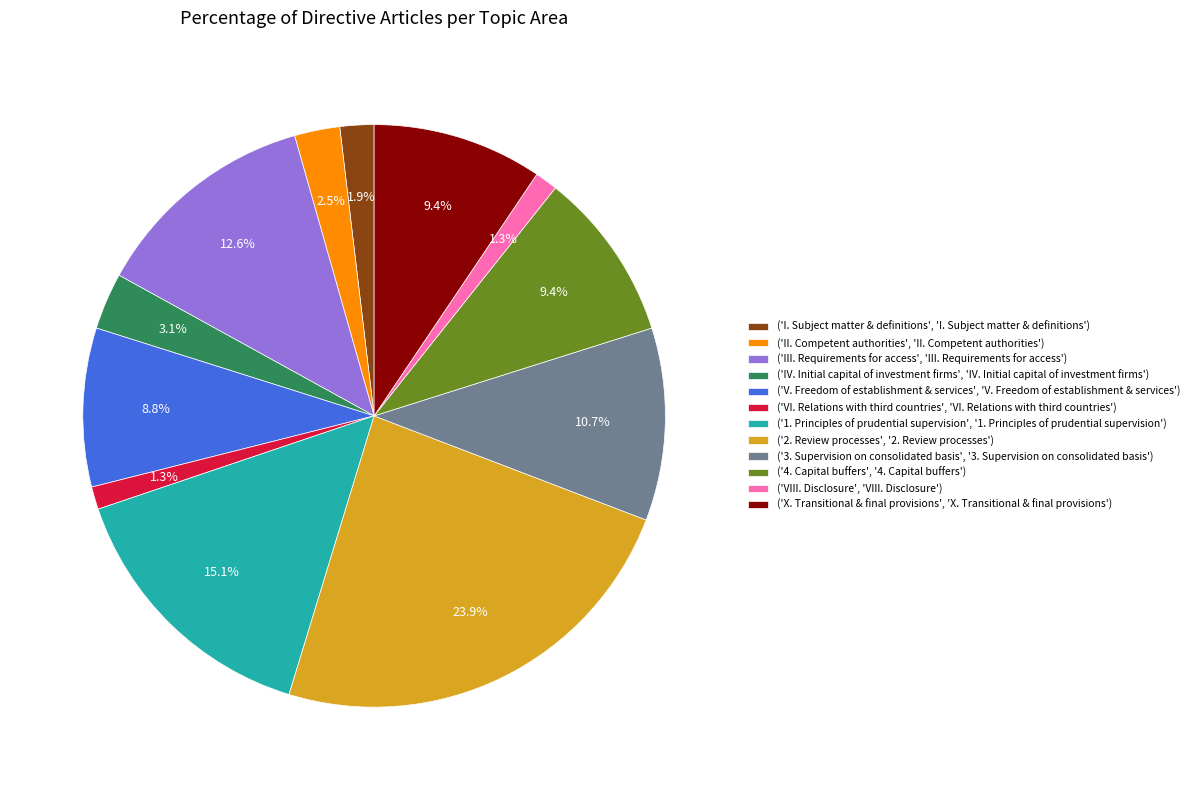

Combined, what portion of the pie is ('4. Capital buffers', '4. Capital buffers') and ('2. Review processes', '2. Review processes')?

33.3%